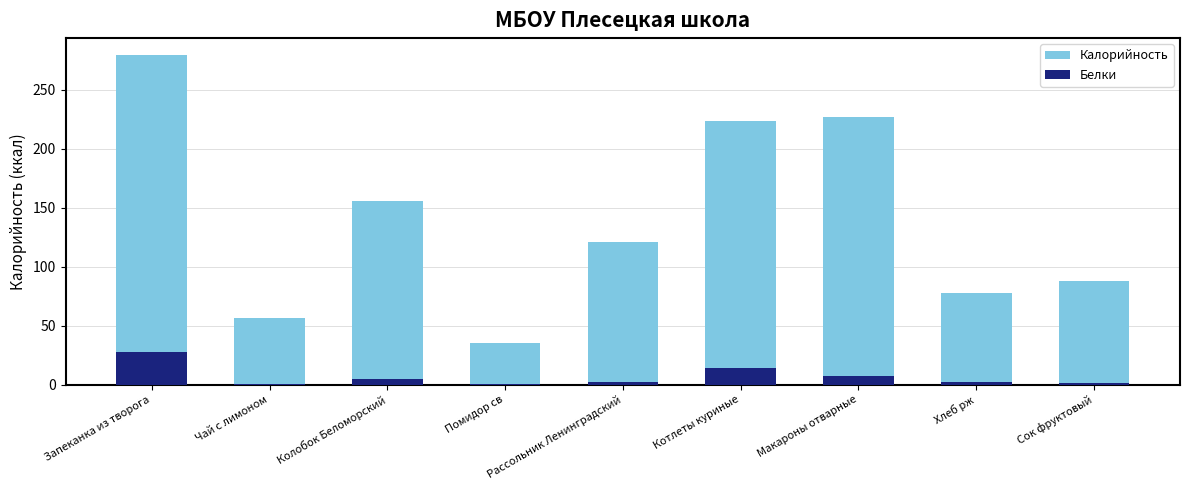

Reading right to left, extract all data points from this chart.

Калорийность: Сок фруктовый=88.0	Хлеб рж=77.2	Макароны отварные=226.5	Котлеты куриные=223.5	Рассольник Ленинградский=120.8	Помидор св=35.0	Колобок Беломорский=155.9	Чай с лимоном=56.0	Запеканка из творога=279.6
Белки: Сок фруктовый=1.0	Хлеб рж=2.0	Макароны отварные=7.3	Котлеты куриные=14.2	Рассольник Ленинградский=2.1	Помидор св=0.2	Колобок Беломорский=4.4	Чай с лимоном=0.2	Запеканка из творога=27.8